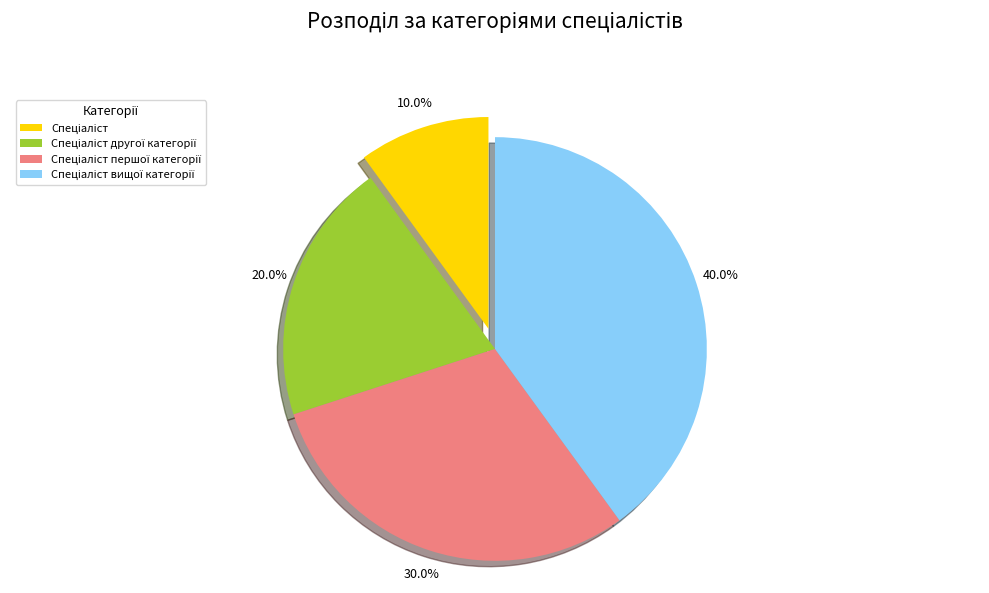

Is there a majority slice in this chart?

No